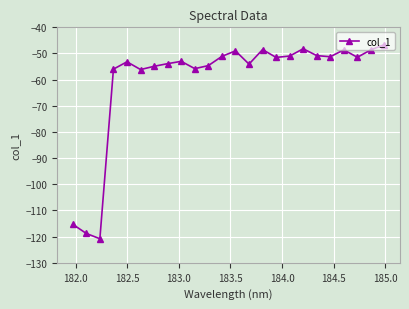

What is the value of the 15th point from the left?

-48.5